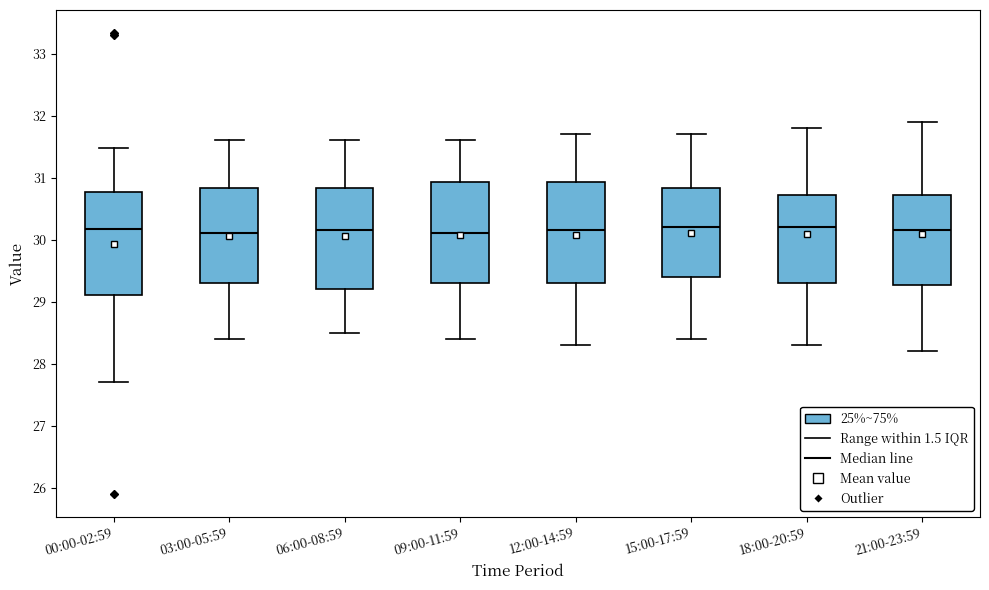

Reading left to right, transcribe this box plot: for each box, give where its median line is, the range the box spans, and where its two whiskers end, as read against the y-axis. The values are not printed on the chart, so give them approximately, as read against the axis.

00:00-02:59: median 30.2, box 29.1 to 30.8, whiskers 27.7 to 31.5
03:00-05:59: median 30.1, box 29.3 to 30.8, whiskers 28.4 to 31.6
06:00-08:59: median 30.2, box 29.2 to 30.8, whiskers 28.5 to 31.6
09:00-11:59: median 30.1, box 29.3 to 30.9, whiskers 28.4 to 31.6
12:00-14:59: median 30.2, box 29.3 to 30.9, whiskers 28.3 to 31.7
15:00-17:59: median 30.2, box 29.4 to 30.8, whiskers 28.4 to 31.7
18:00-20:59: median 30.2, box 29.3 to 30.7, whiskers 28.3 to 31.8
21:00-23:59: median 30.2, box 29.3 to 30.7, whiskers 28.2 to 31.9